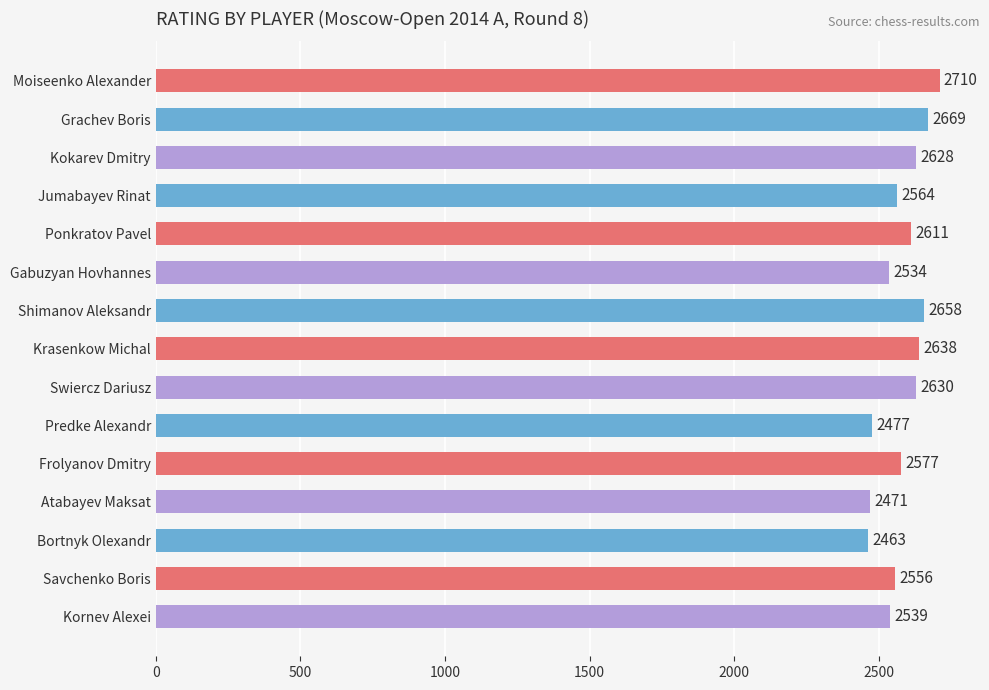

Reading top to bottom, extract all data points from this chart.

2710	2669	2628	2564	2611	2534	2658	2638	2630	2477	2577	2471	2463	2556	2539